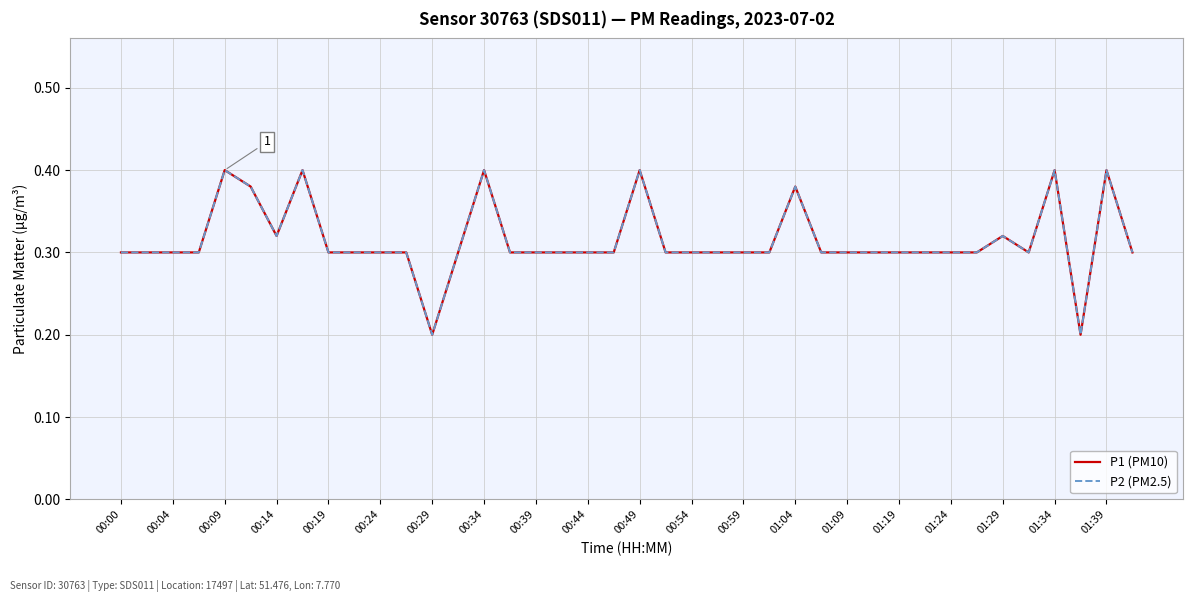

Is this an area chart (filled region under the line)?

No